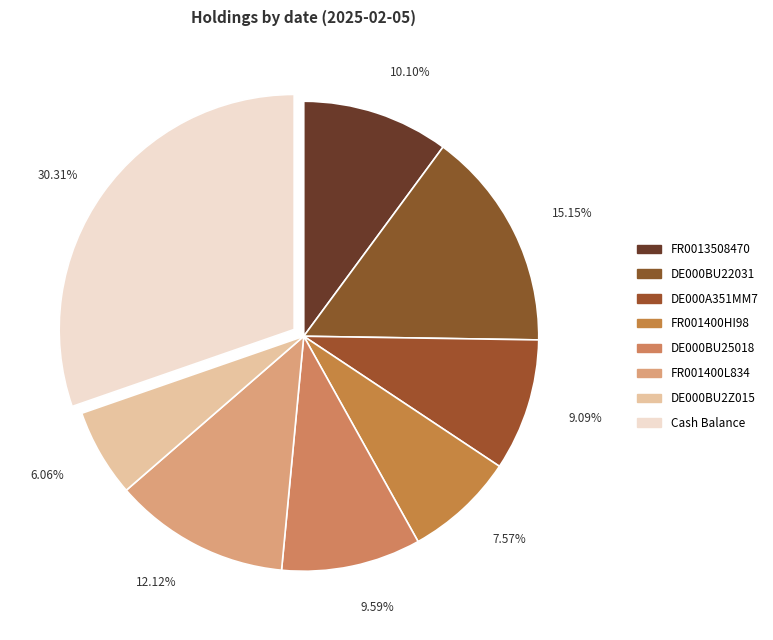

Rank the categories by value from highest to lowest.

Cash Balance, DE000BU22031, FR001400L834, FR0013508470, DE000BU25018, DE000A351MM7, FR001400HI98, DE000BU2Z015